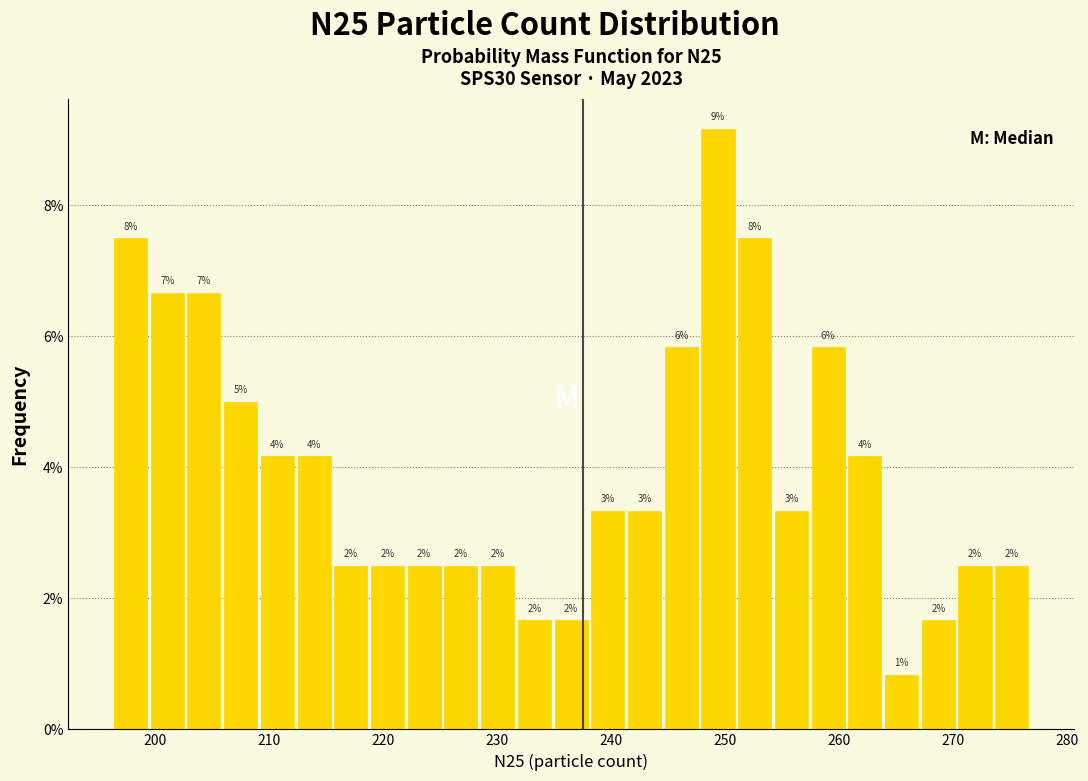

Read against the x-axis, roughly where is the centre of the tallest bar?

249